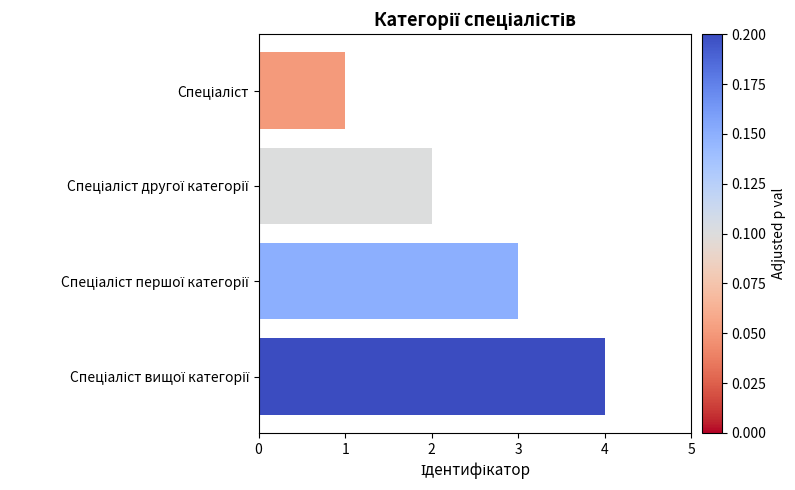

What is the difference between the maximum and minimum values?

3